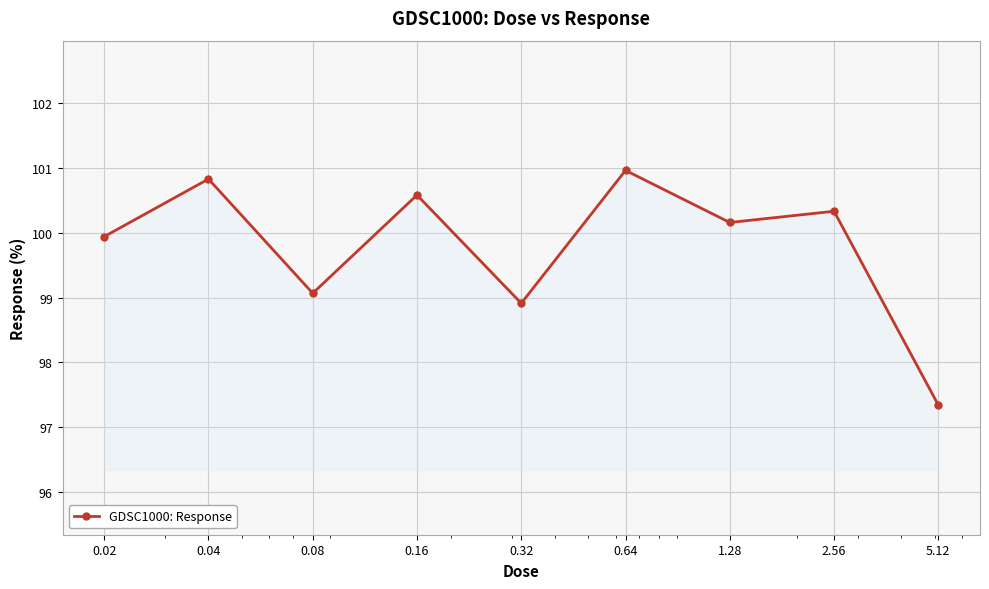

What is the value of the 6th point from the left?

101.0